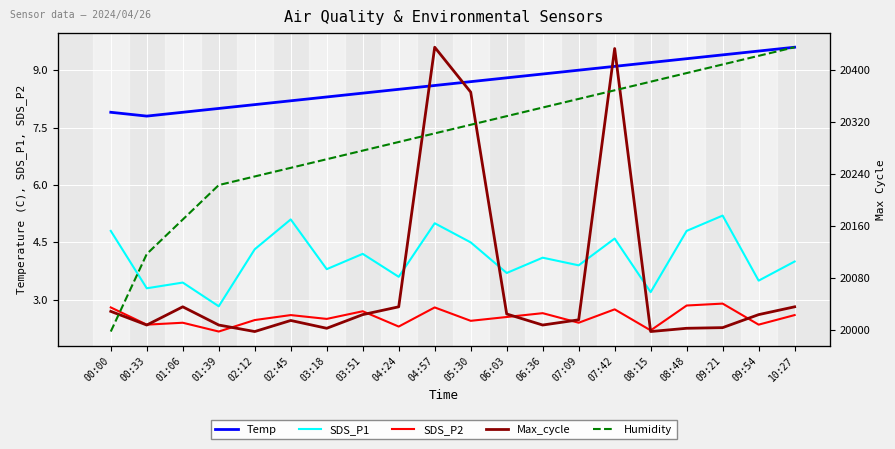

What is the sum of all SDS_P1 values?

81.9